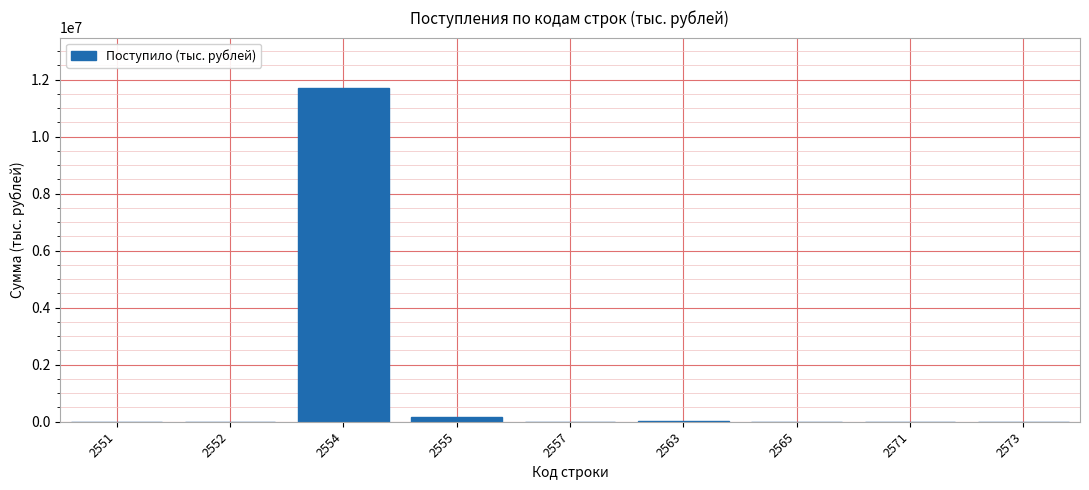

What is the greatest value displayed?

11715226